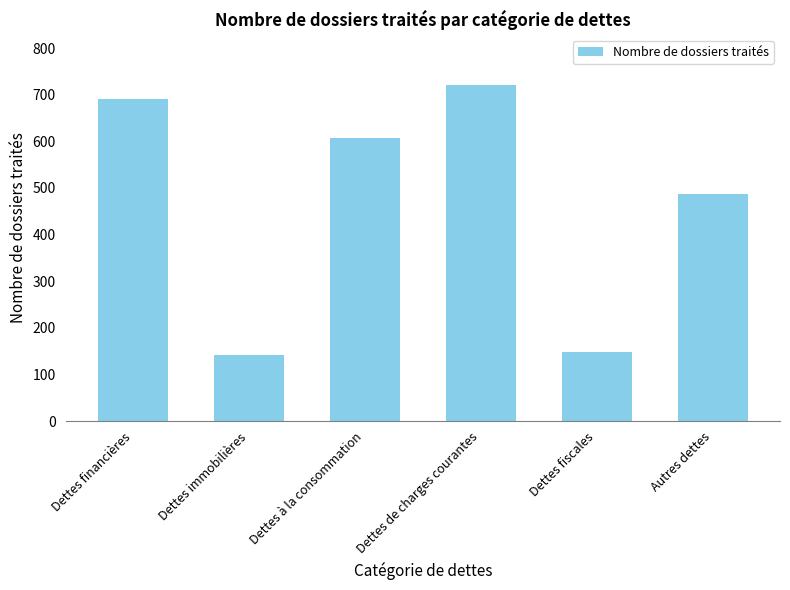

What is the value of the 6th bar from the left?

488